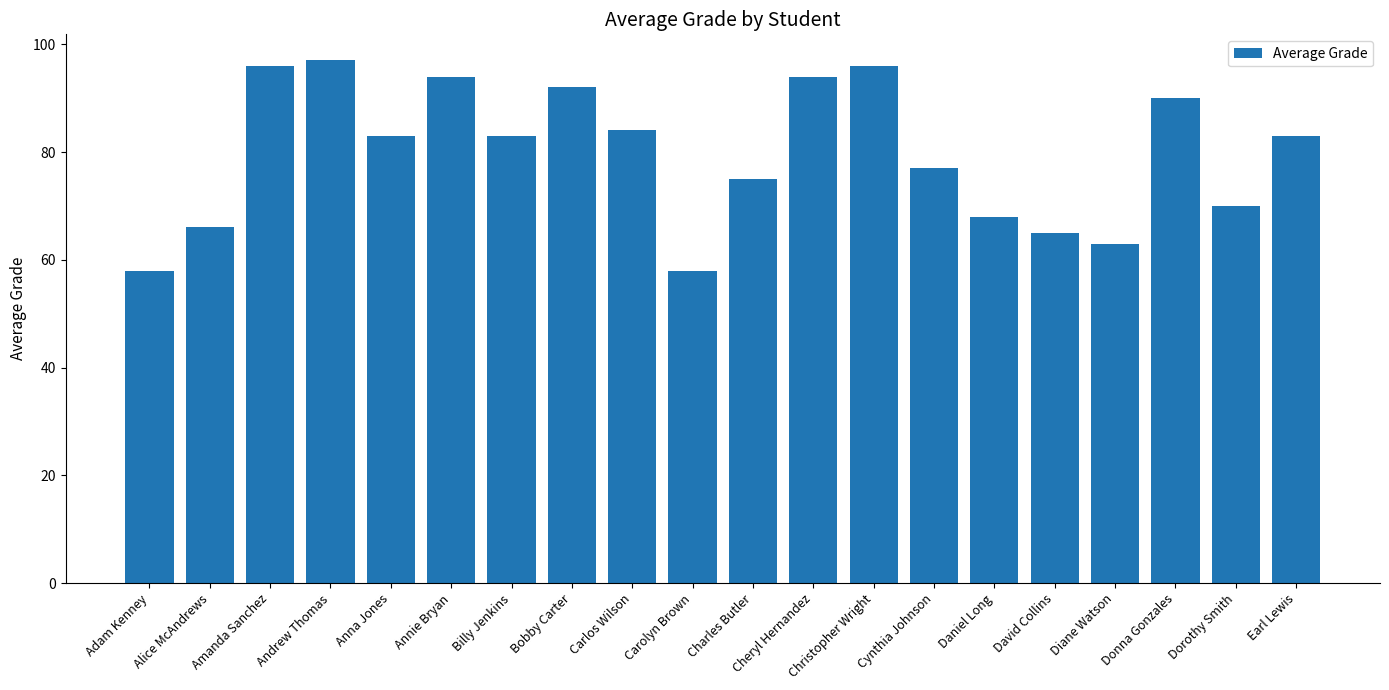

True or false: the data shows 96 at Amanda Sanchez.

True